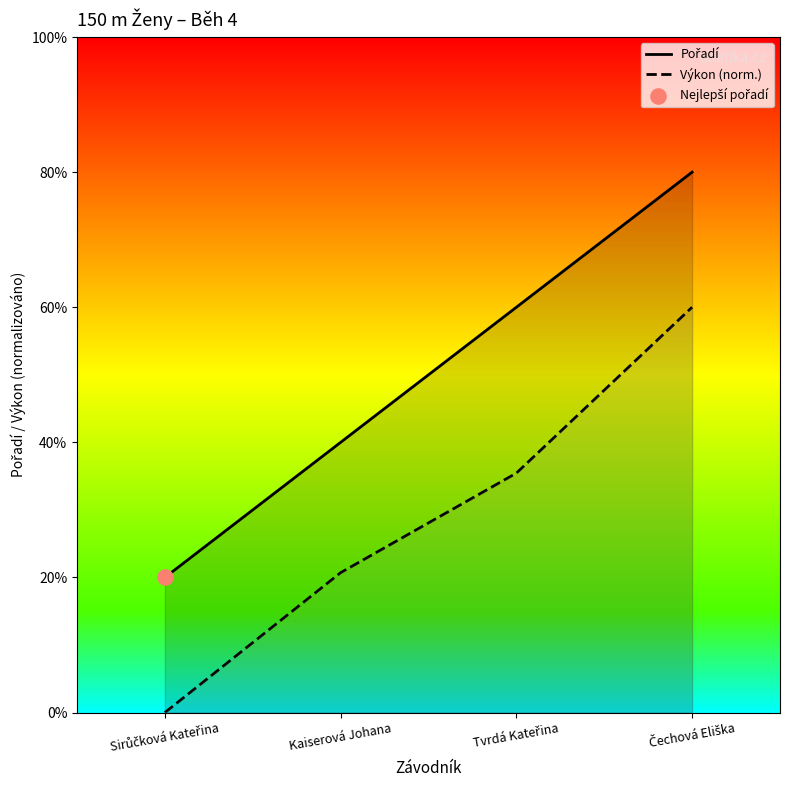

Which series has the largest total across all categories?

Pořadí